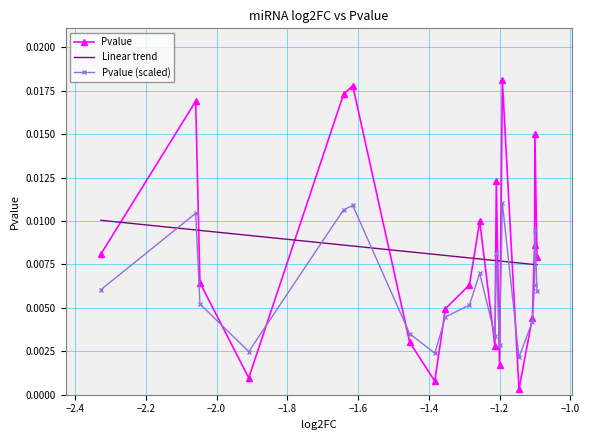

True or false: Pvalue (scaled) has more than 2 interior local peaks.

True